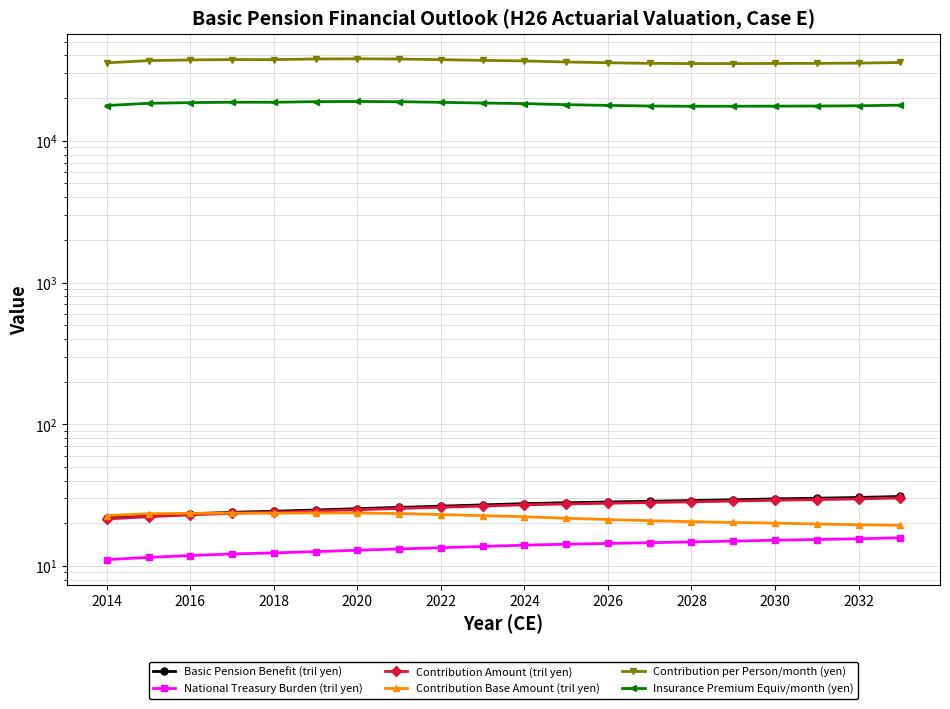

What is the minimum value for Contribution per Person/month (yen)?

35044.9